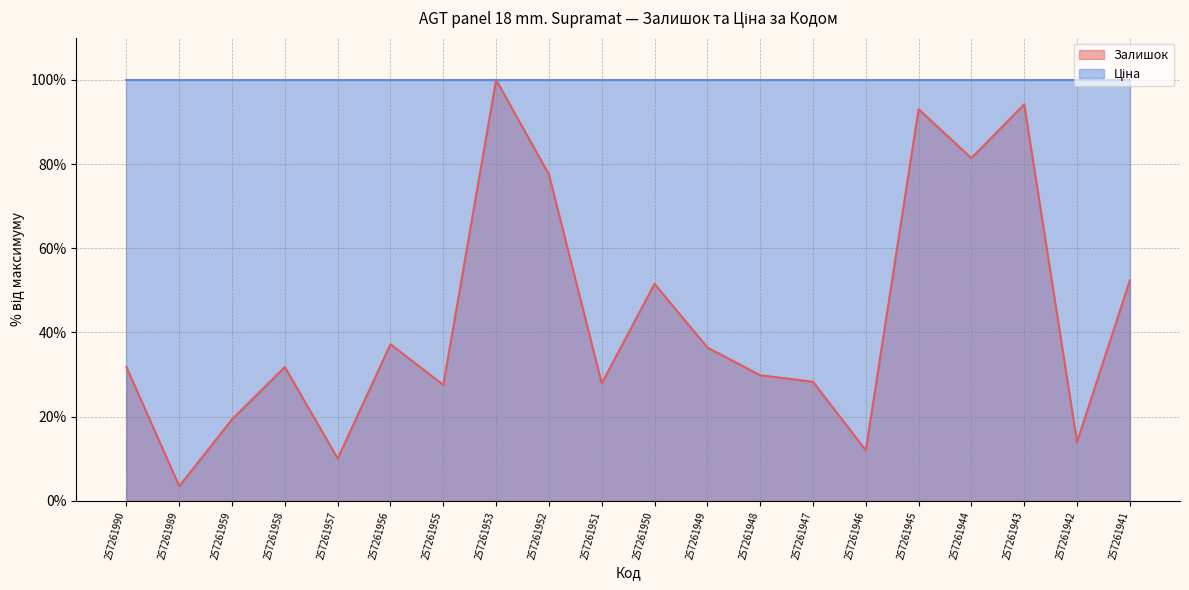

Rank the categories by value from lowest to highest.

257261989, 257261957, 257261946, 257261942, 257261959, 257261955, 257261951, 257261947, 257261948, 257261990, 257261958, 257261949, 257261956, 257261950, 257261941, 257261952, 257261944, 257261945, 257261943, 257261953